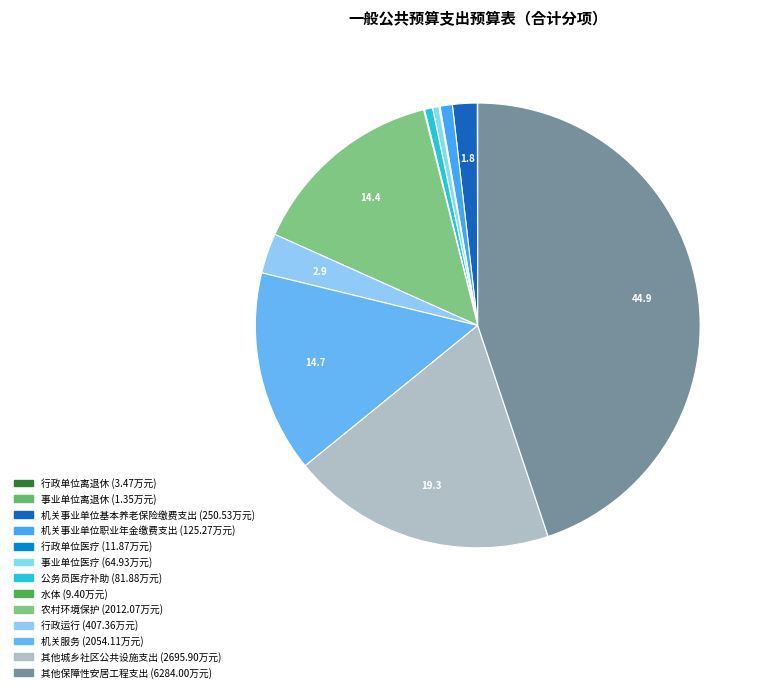

To the nearest percent, what portion does 其他保障性安居工程支出 represent?

45%